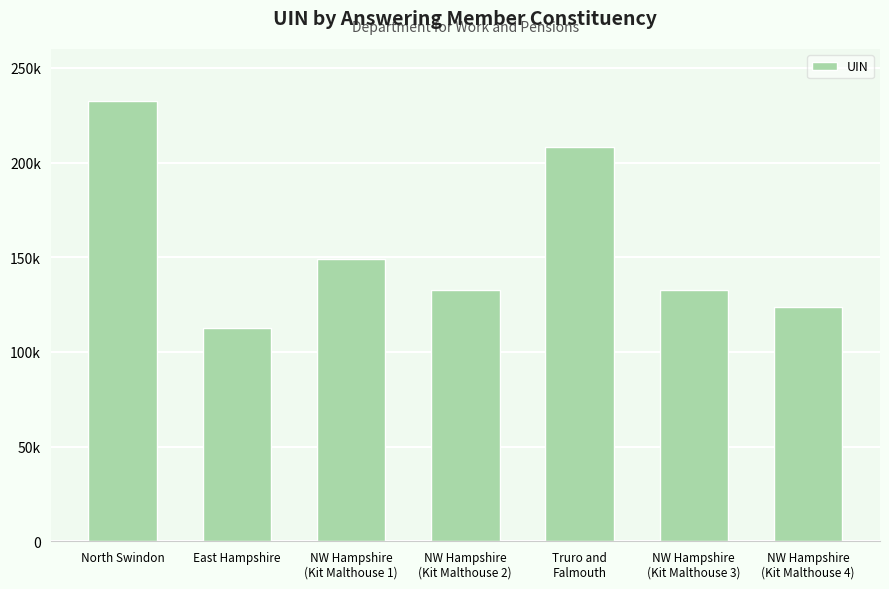

List the labels in order of value, smallest first.

East Hampshire, NW Hampshire
(Kit Malthouse 4), NW Hampshire
(Kit Malthouse 3), NW Hampshire
(Kit Malthouse 2), NW Hampshire
(Kit Malthouse 1), Truro and
Falmouth, North Swindon